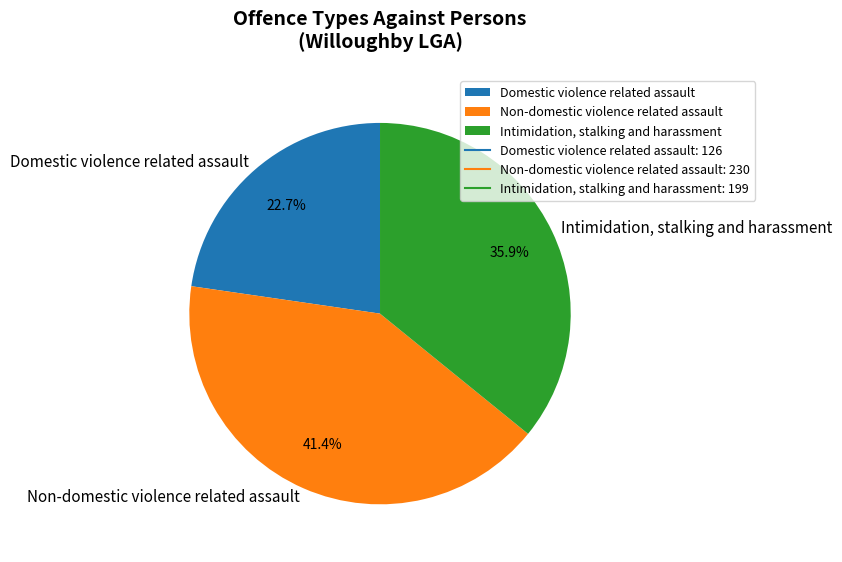

How many segments does this pie chart have?

3